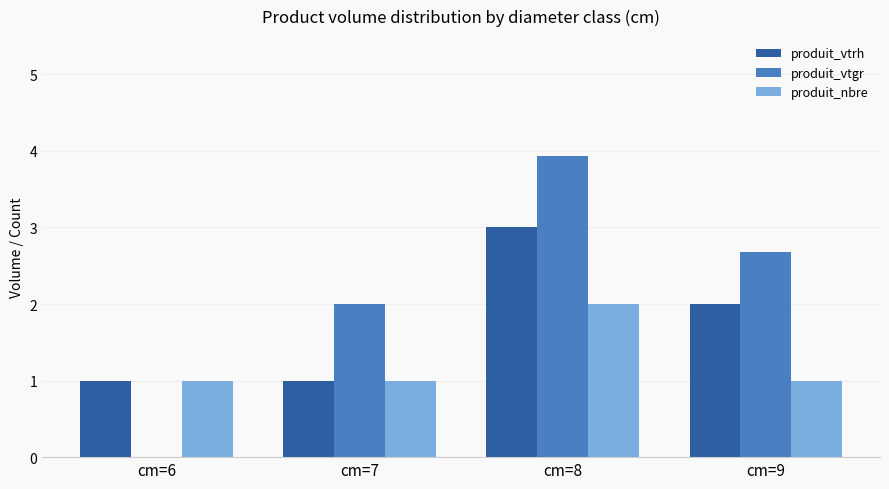

At which category is the sum across all series the highest?

cm=8